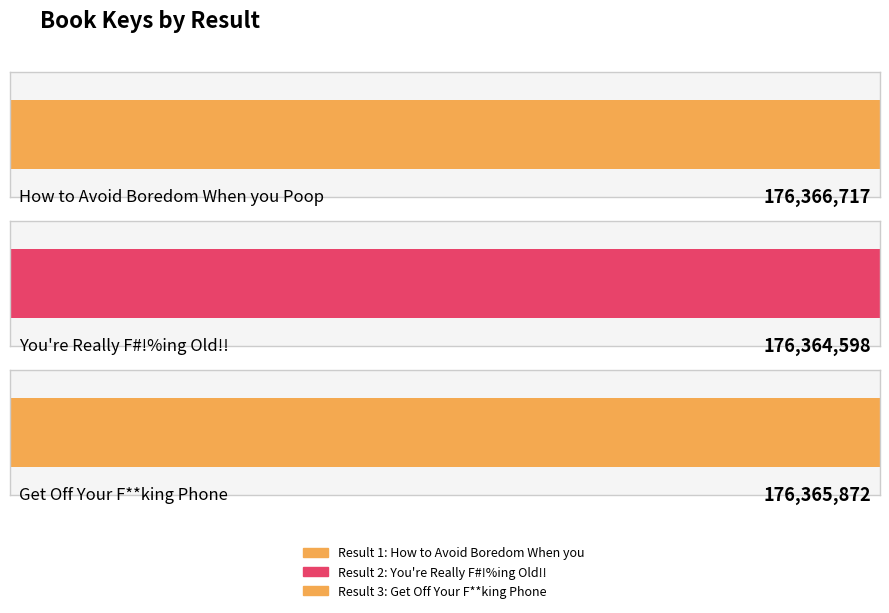

Are the bars horizontal?

Yes